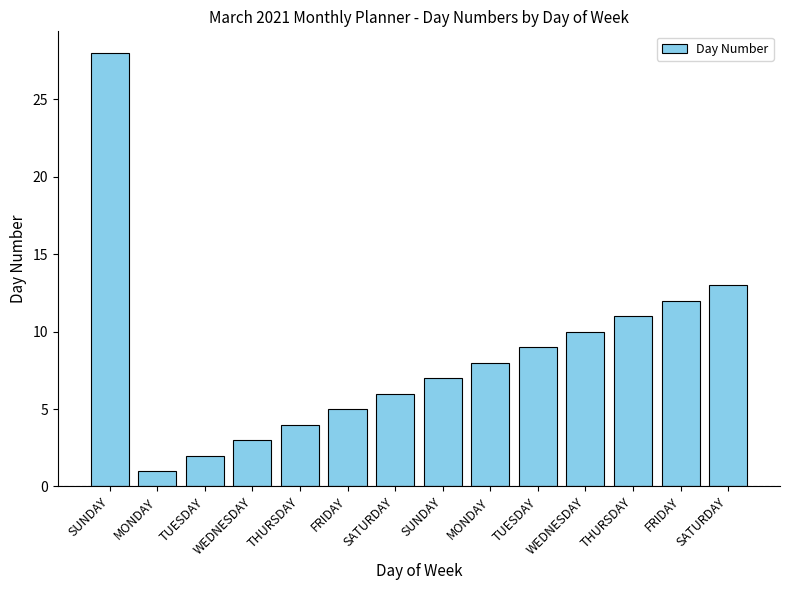

Is it true that the value at TUESDAY is 1?

False